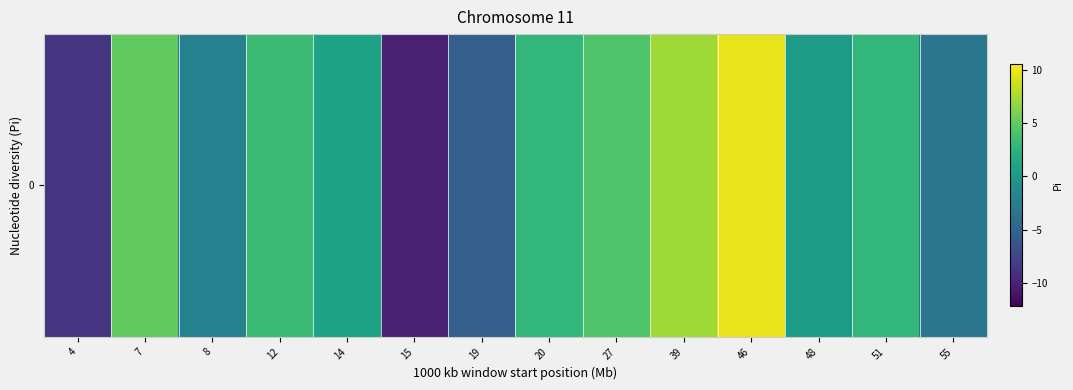

Reading left to right, extract all data points from this chart.

-8.7	5.0	-2.2	3.2	0.9	-10.1	-5.3	2.9	4.2	7.3	9.7	0.2	2.9	-3.3